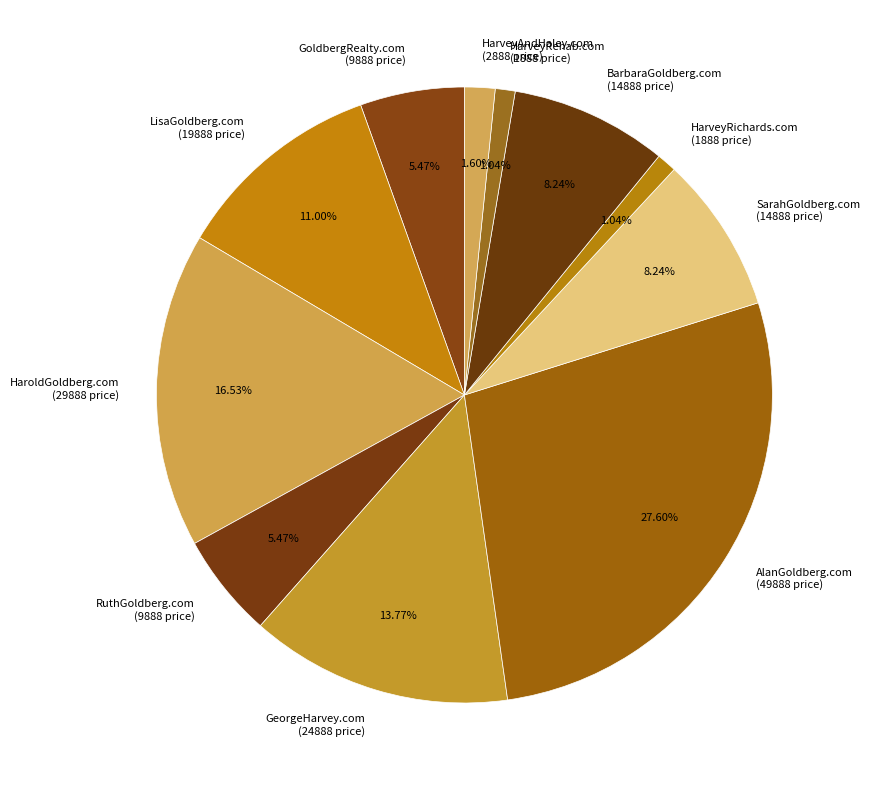

To the nearest percent, what is the average slice percentage?

9%